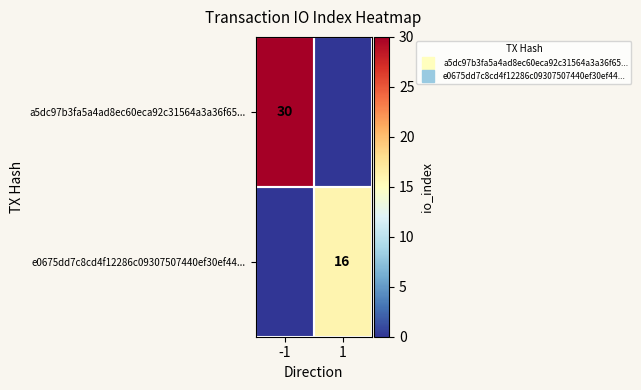

List the labels in order of a5dc97b3fa5a4ad8ec60eca92c31564a3a36f65... value, smallest first.

1, -1